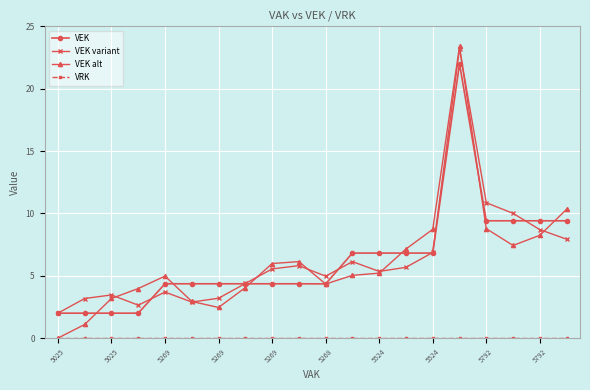

What is the value of the VEK point at the 18th from the left?

9.4